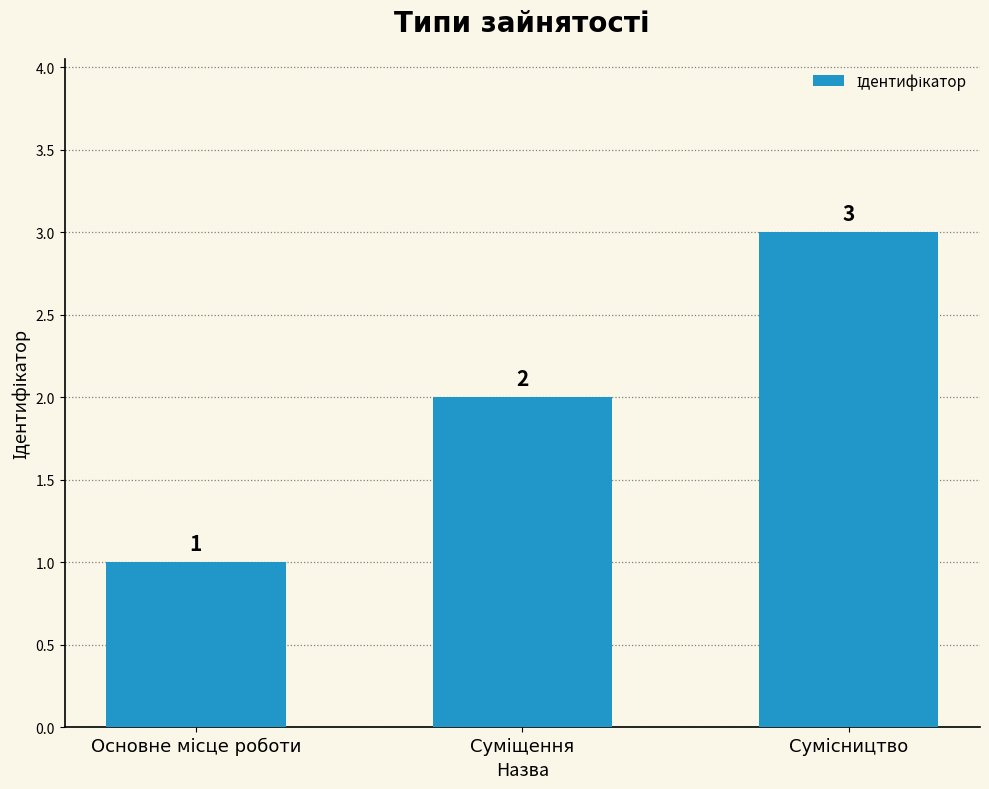

What is the value of the 2nd bar from the left?

2